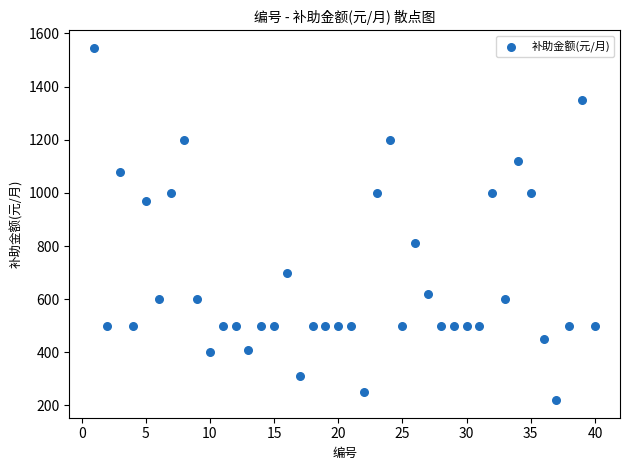

What Y value in the scatter plot is closest to 882?

810